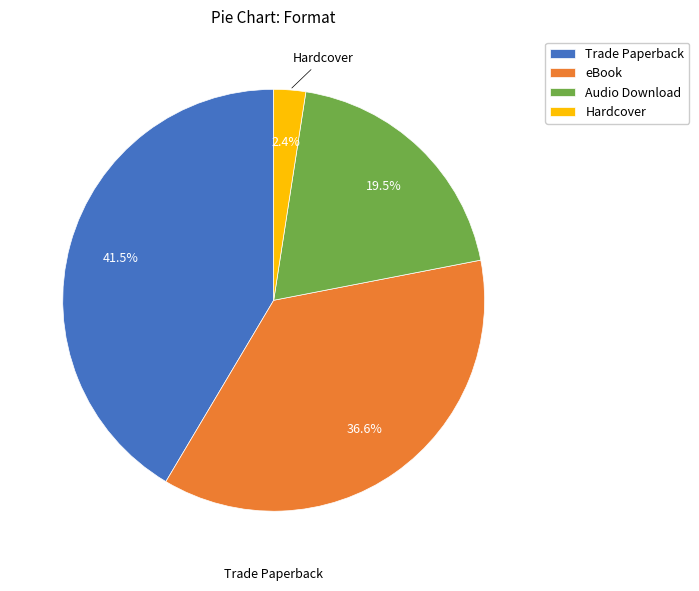

How much of the chart is everything except Trade Paperback?

58.5%